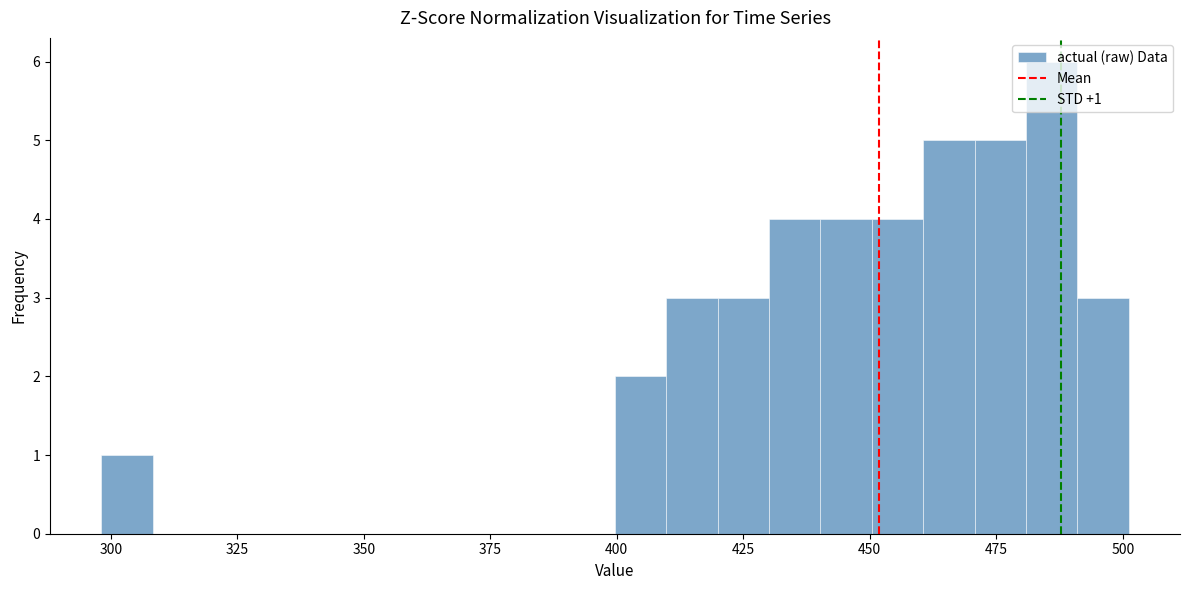

Read against the x-axis, roughly where is the centre of the tallest bar?

485